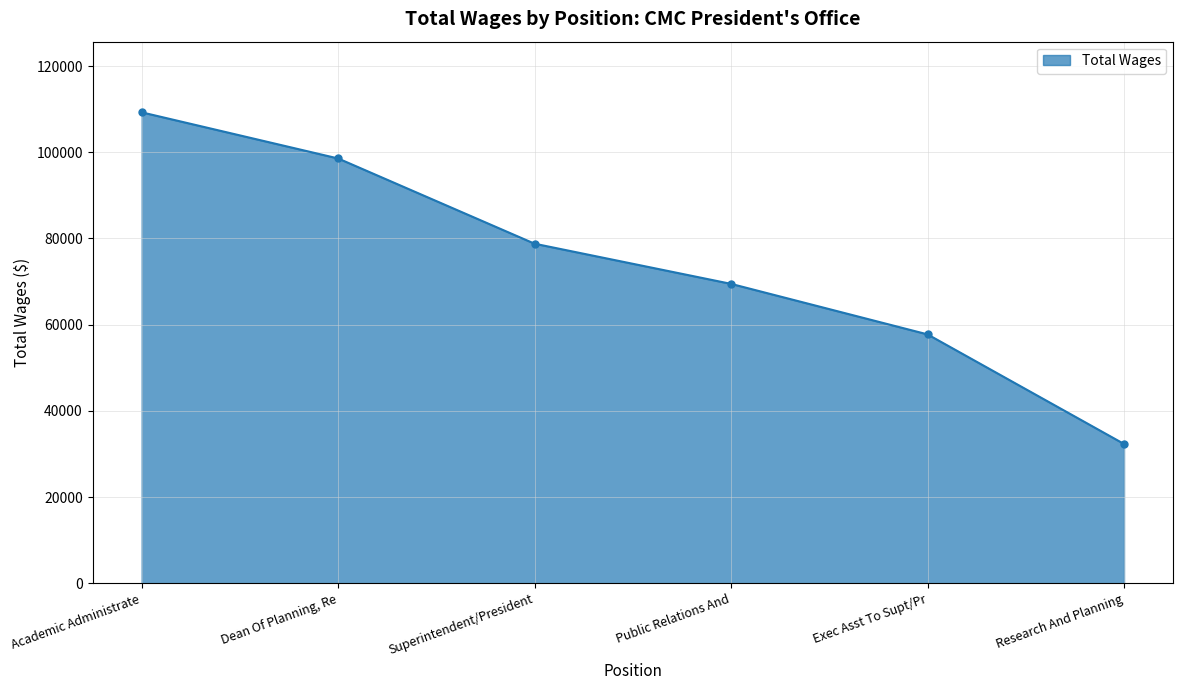

How many distinct data groups are displayed?

1